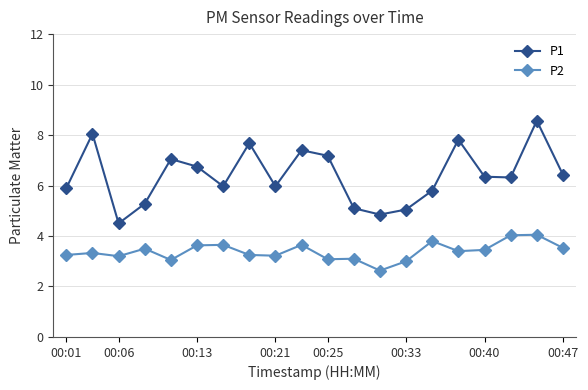

What is the smallest value displayed?

2.6